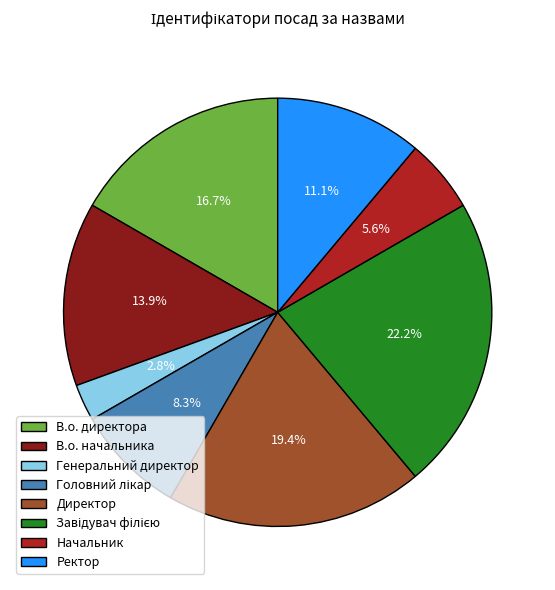

To the nearest percent, what percentage of the pie is В.о. начальника?

14%